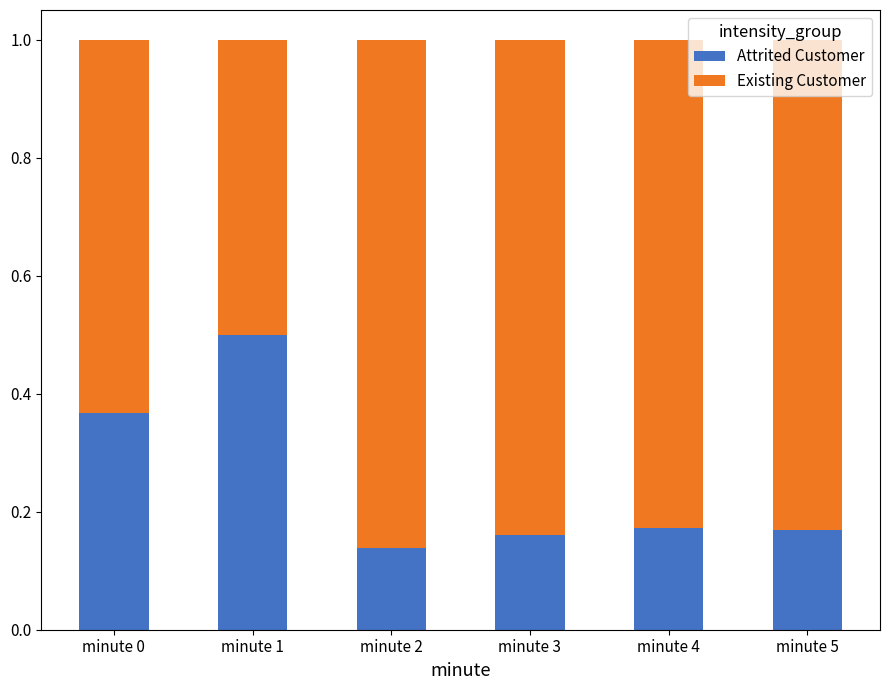

What are all the series names shown in the legend?

Attrited Customer, Existing Customer